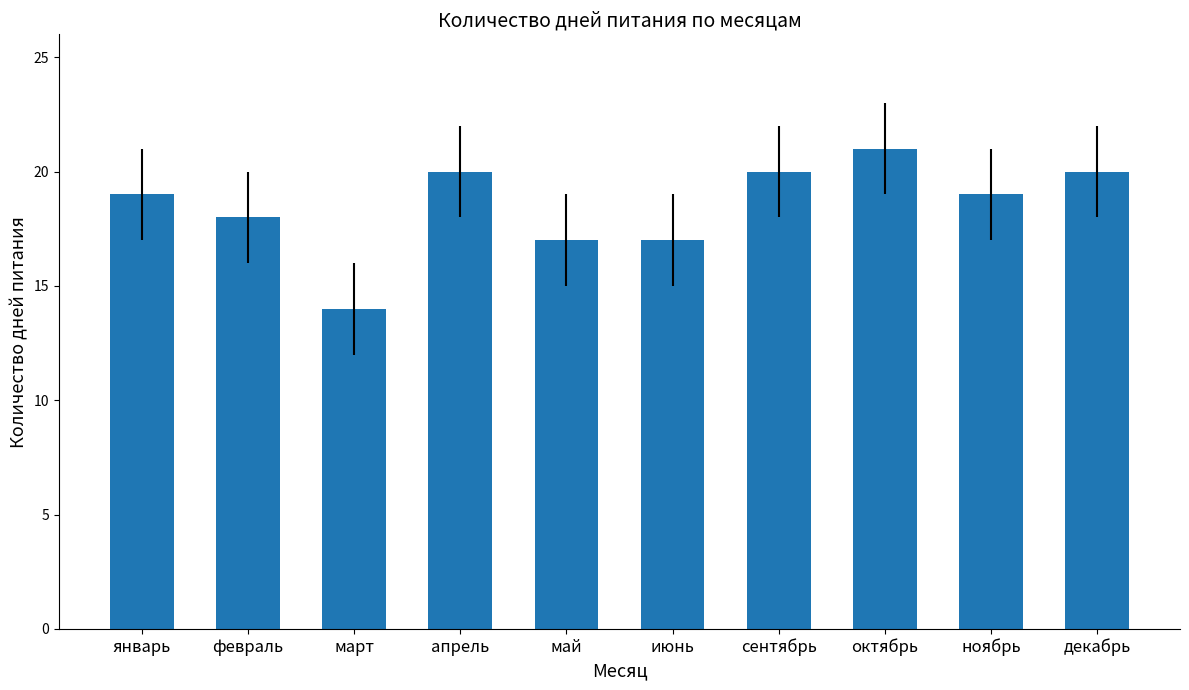

What is the difference between the maximum and minimum values?

7